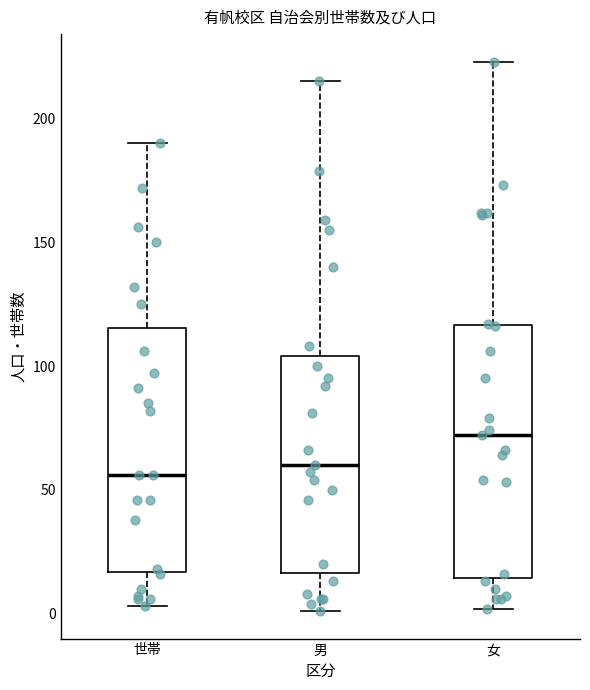

Reading left to right, read every box against the y-axis: the position of its median line, the range the box covers, and the ends of its whiskers. The values are not printed on the chart, so give them approximately, as read against the axis.

世帯: median 55, box 15 to 115, whiskers 5 to 190
男: median 60, box 15 to 105, whiskers 0 to 215
女: median 70, box 15 to 115, whiskers 0 to 225